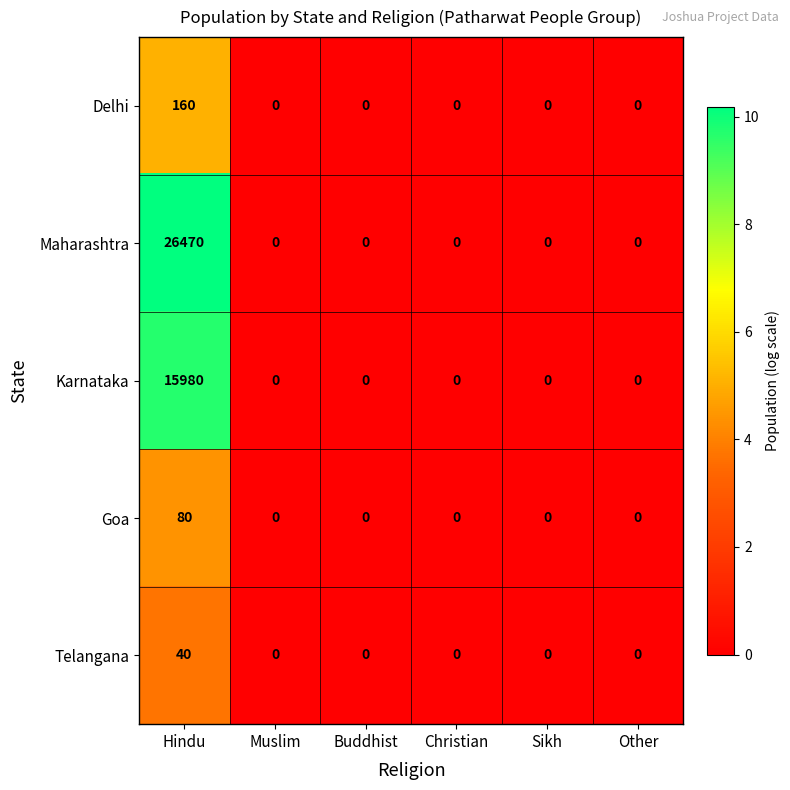

How many data points in Telangana are above 0?

1